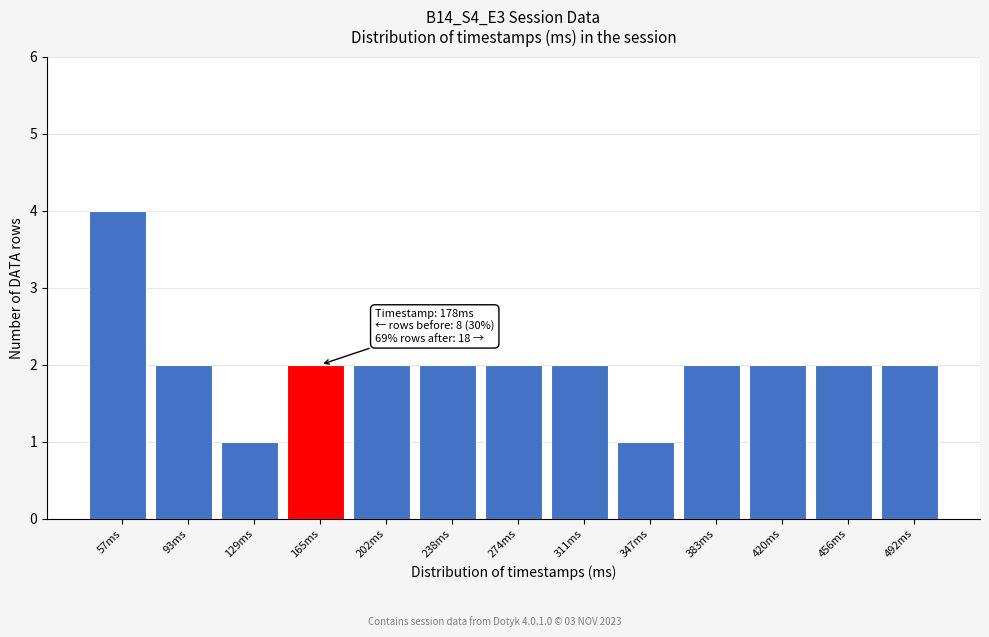

Reading left to right, extract all data points from this chart.

4	2	1	2	2	2	2	2	1	2	2	2	2